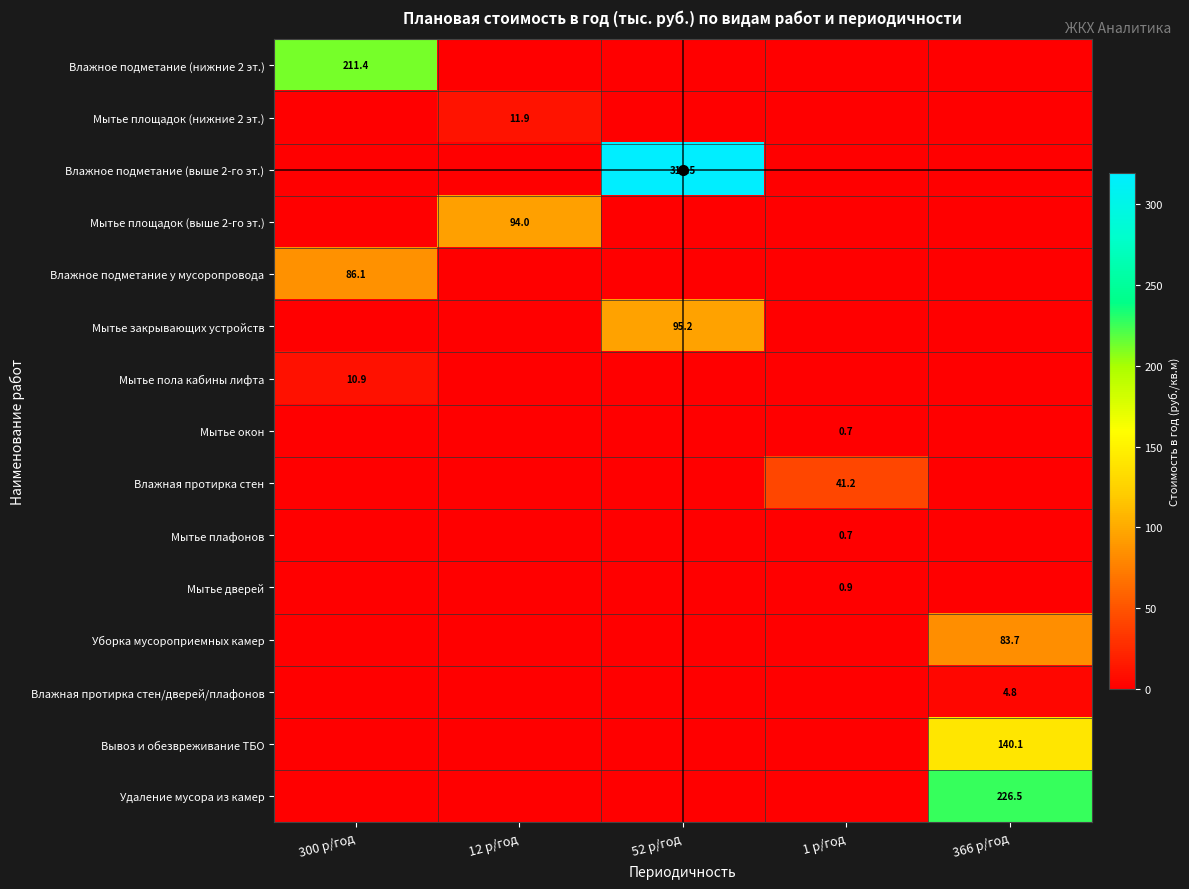

True or false: Мытье пола кабины лифта has a value of 10.9 at 300 р/год.

True